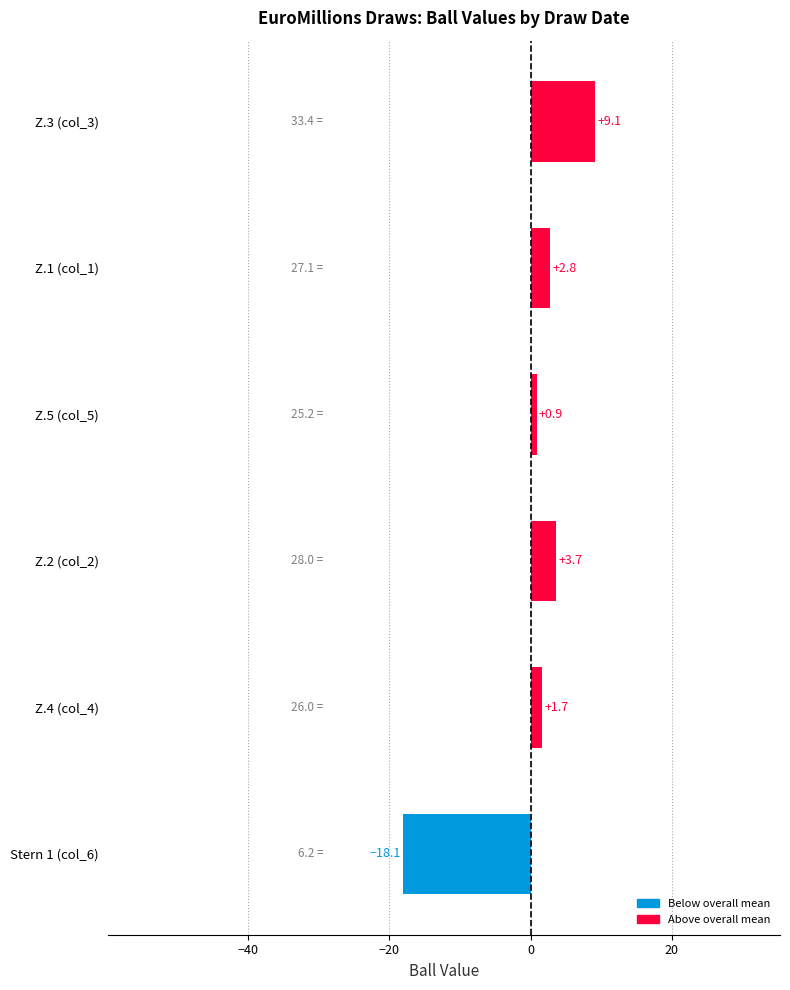

Between Z.2 (col_2) and Z.4 (col_4), which is larger?

Z.2 (col_2)